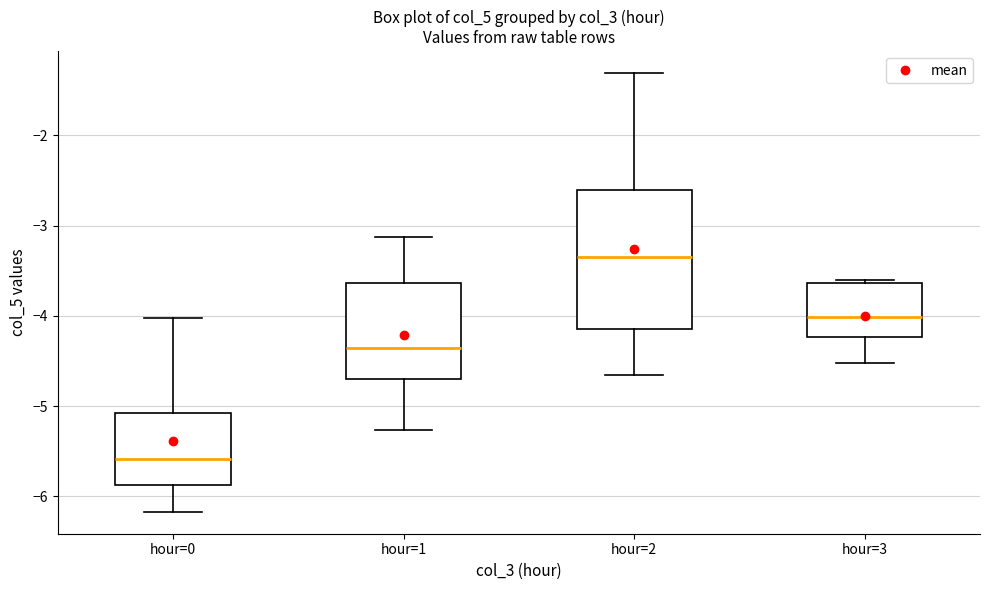

Comparing the boxes themselves (not the whiskers), which one is the tallest?

hour=2